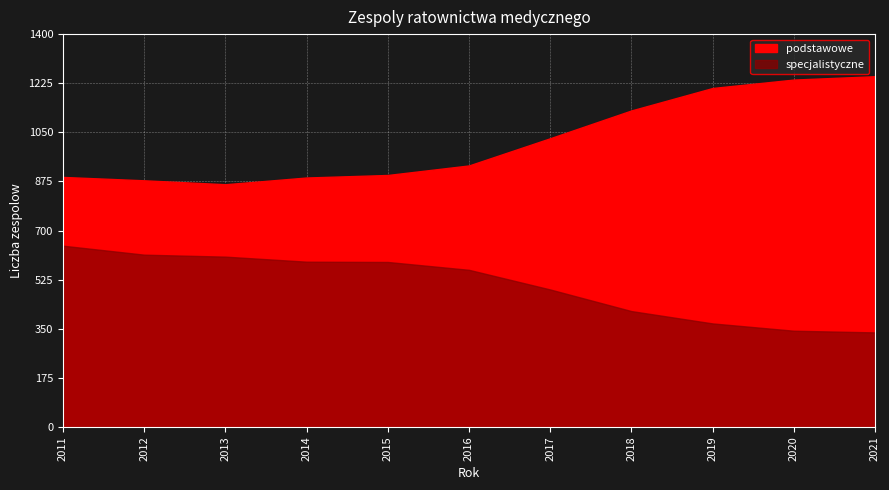

Reading left to right, transcribe all the data shown in this chart.

podstawowe: 891	879	865	889	898	932	1029	1128	1208	1238	1250
specjalistyczne: 646	614	607	589	588	560	490	413	369	343	337